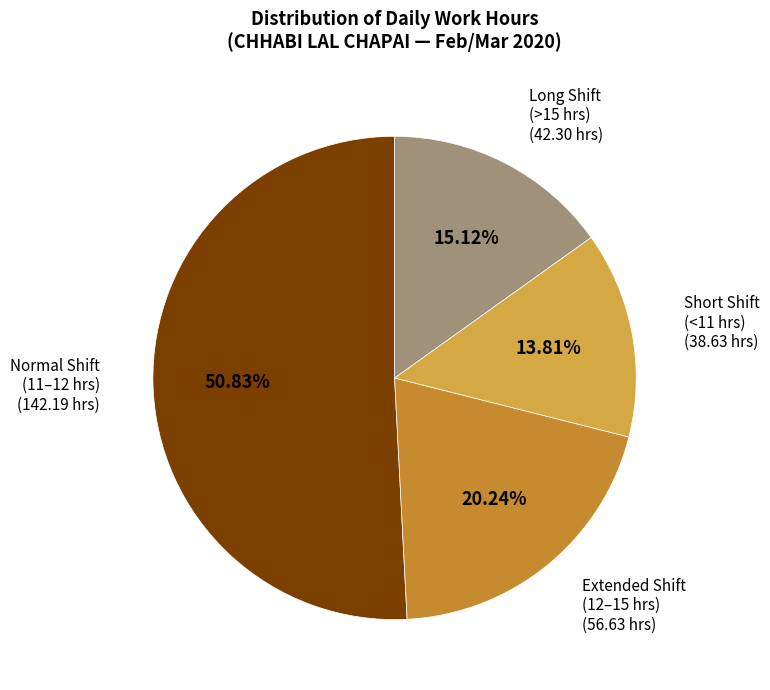

How many segments does this pie chart have?

4